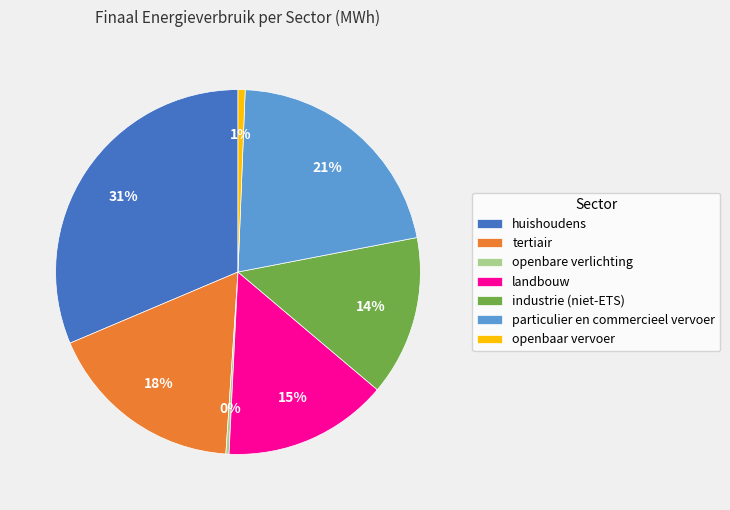

Which slice is the largest?

huishoudens